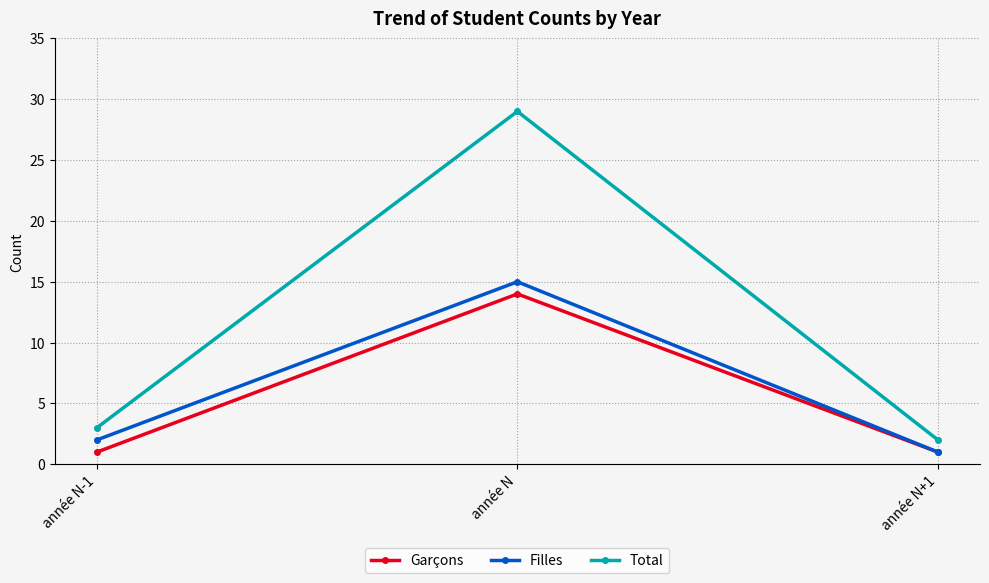

What is the spread (max minus min) of values at année N+1?

1